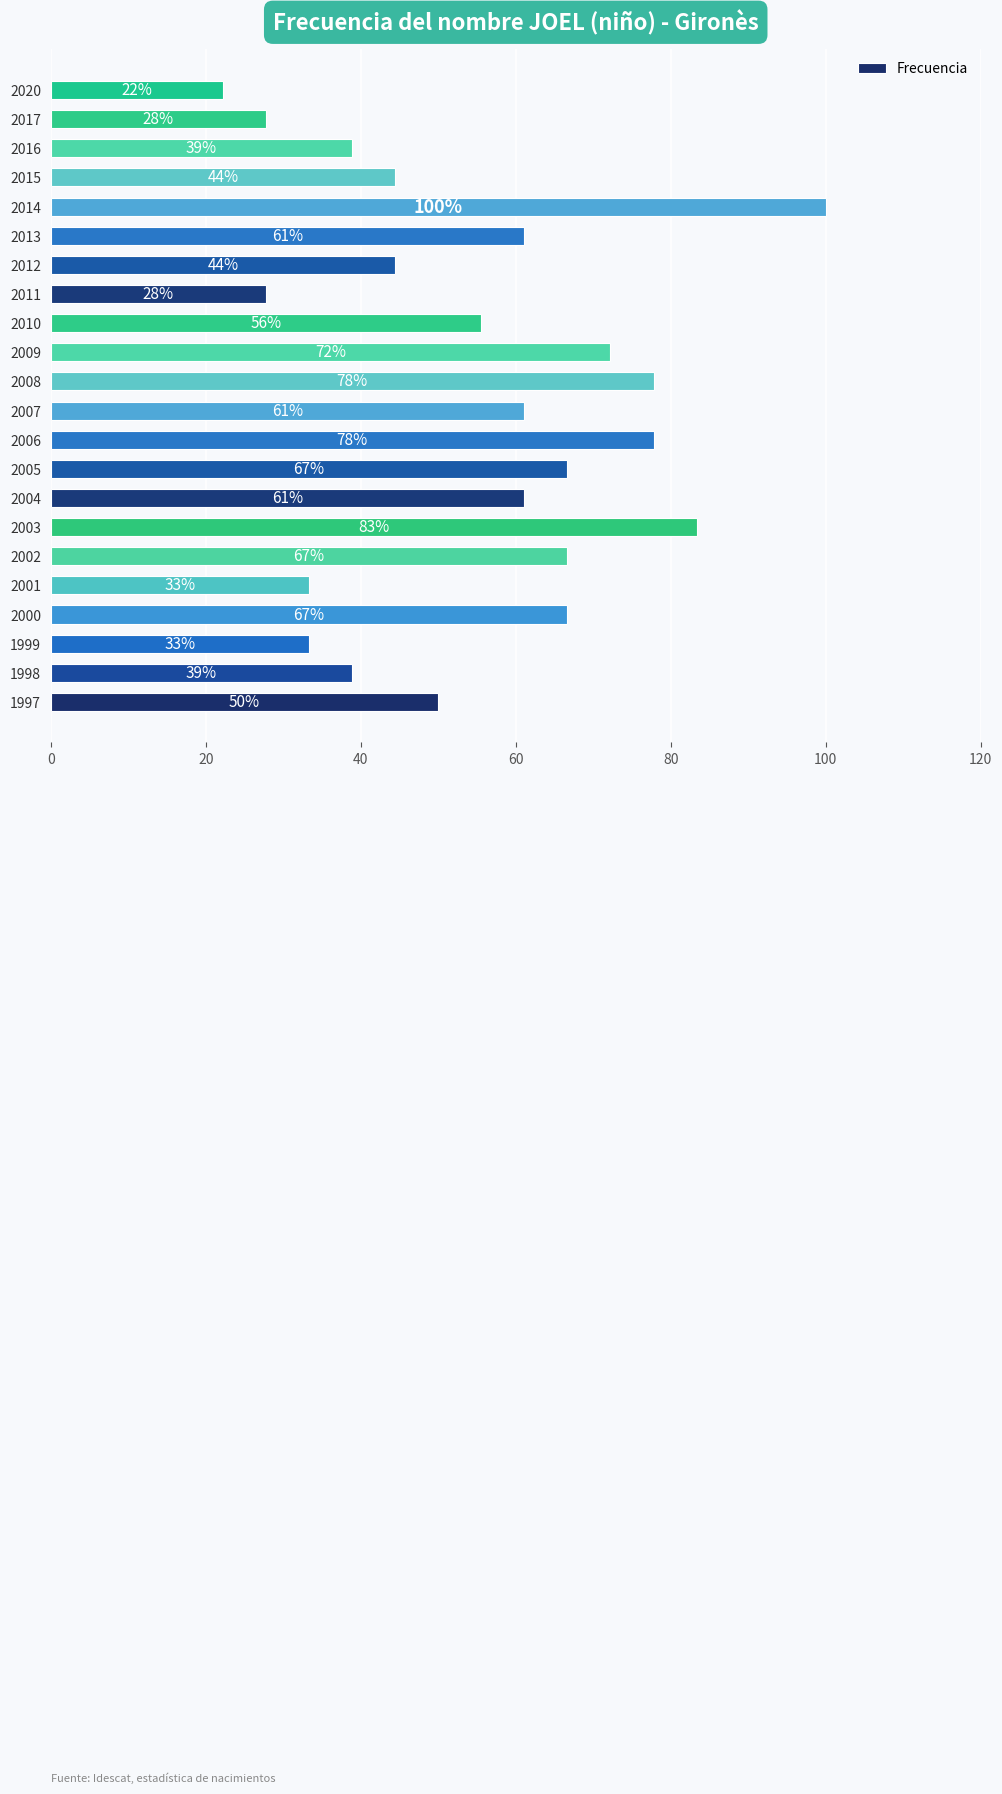

What is the minimum value shown in the chart?

22.2